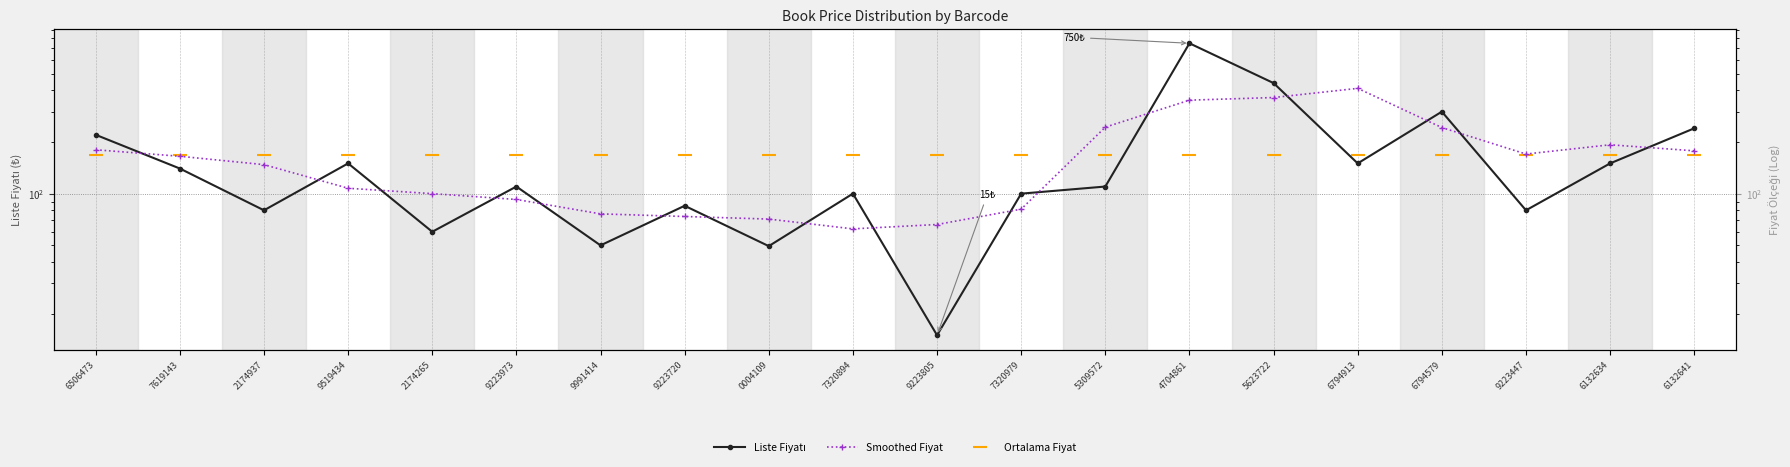

Is this an area chart (filled region under the line)?

No